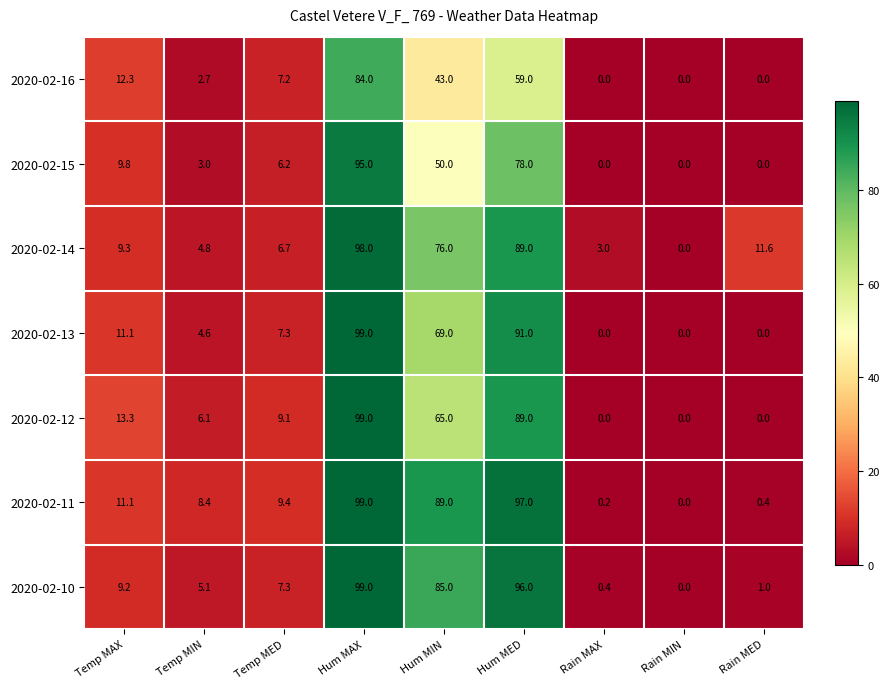

Is it true that 2020-02-12 equals 1.7 at Temp MIN?

False